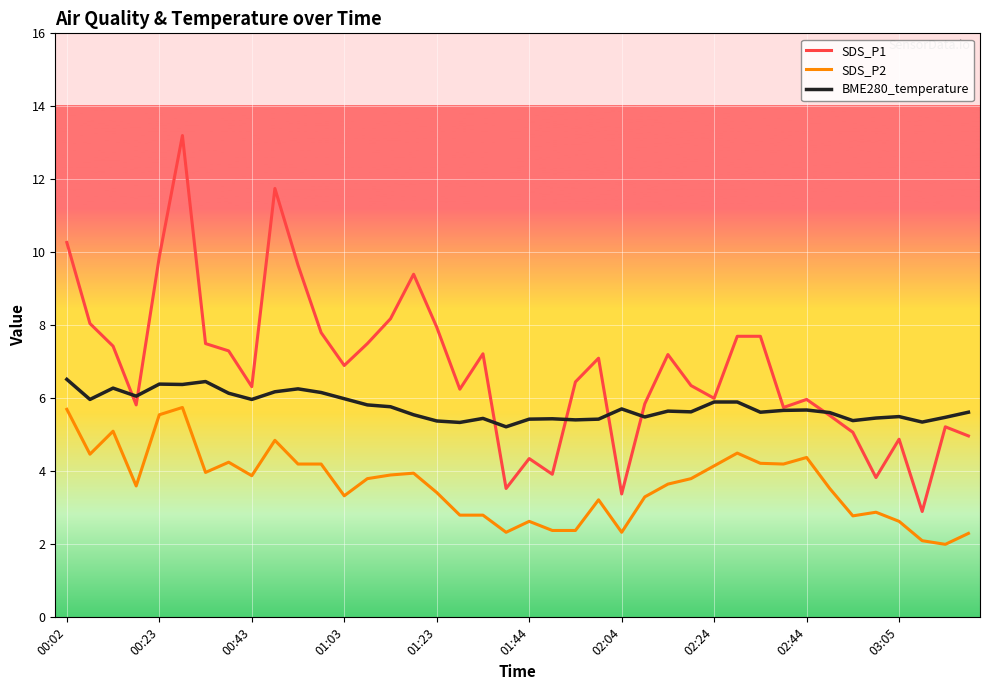

Which series ends up on top after the final intersection of BME280_temperature and SDS_P1?

BME280_temperature